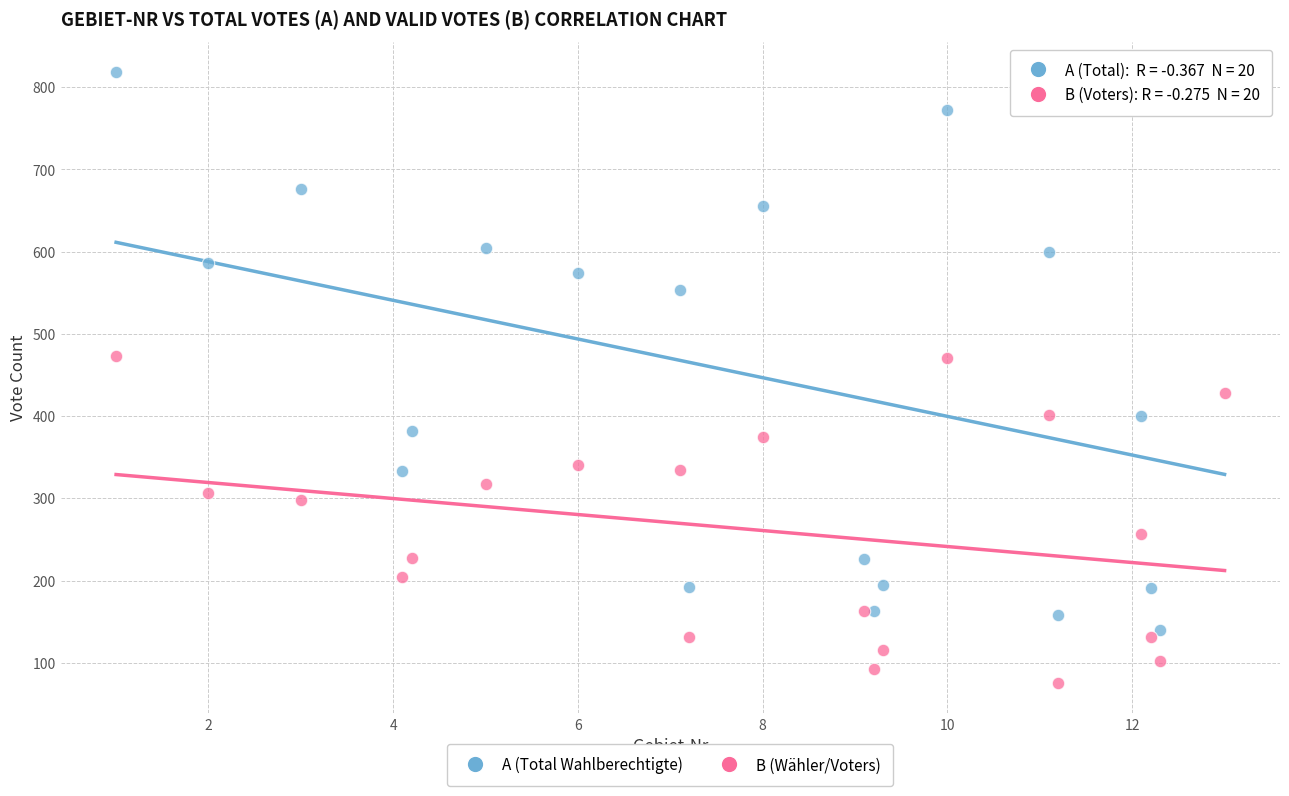

What are all the series names shown in the legend?

A (Total Wahlberechtigte), B (Wähler/Voters)